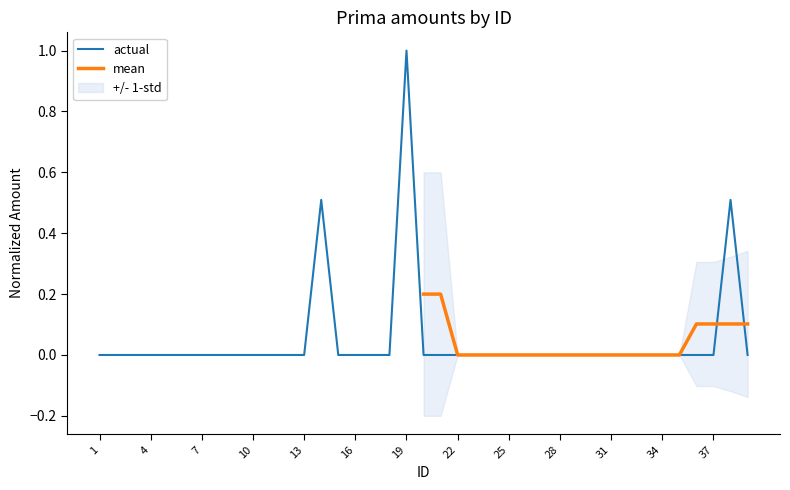

True or false: the data shows 0.6 at 26.

False